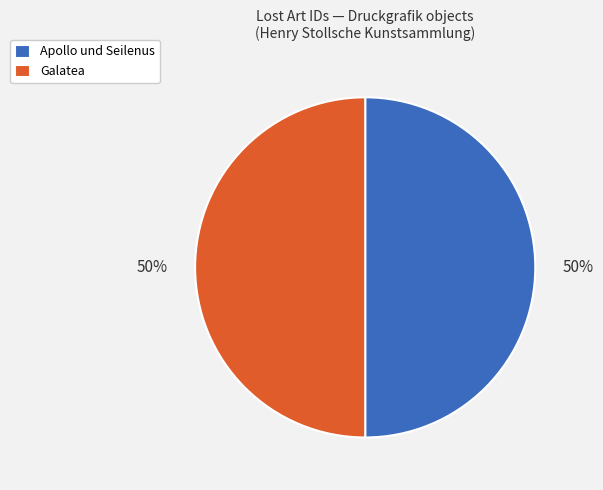

Count the number of slices in the pie.

2